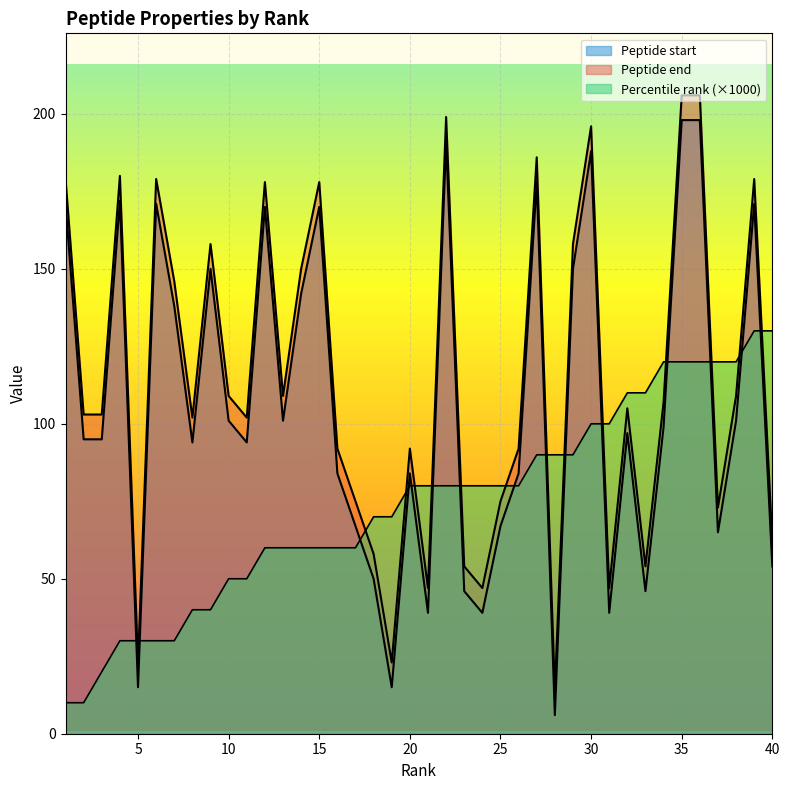

What is the total value across all series at 19?

108